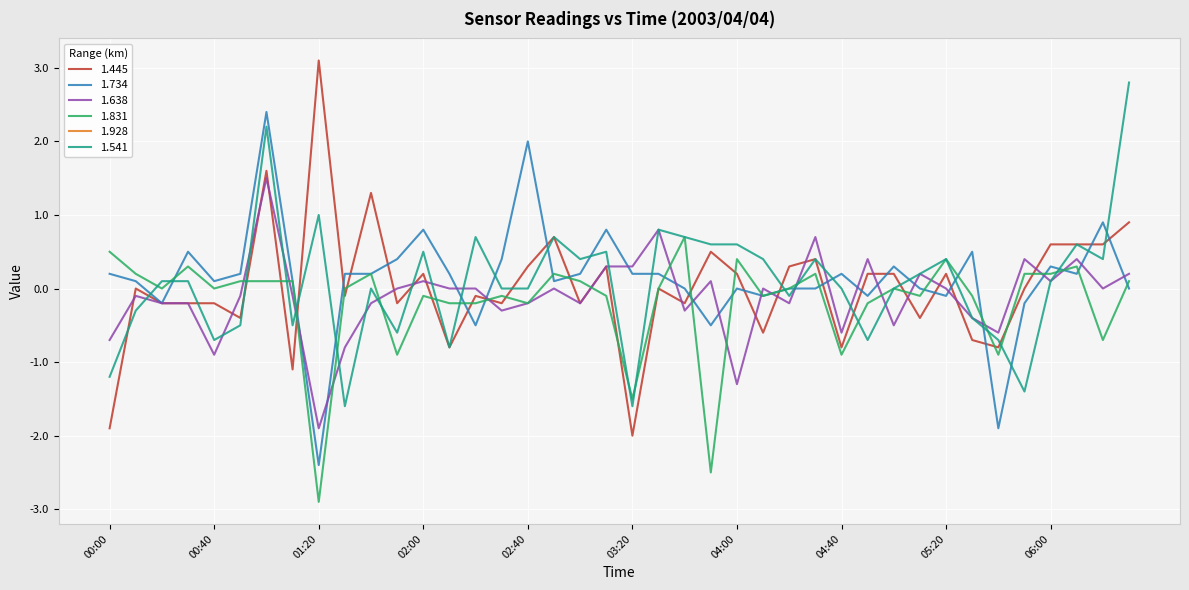

At which label does 1.445 reach its peak?

01:20